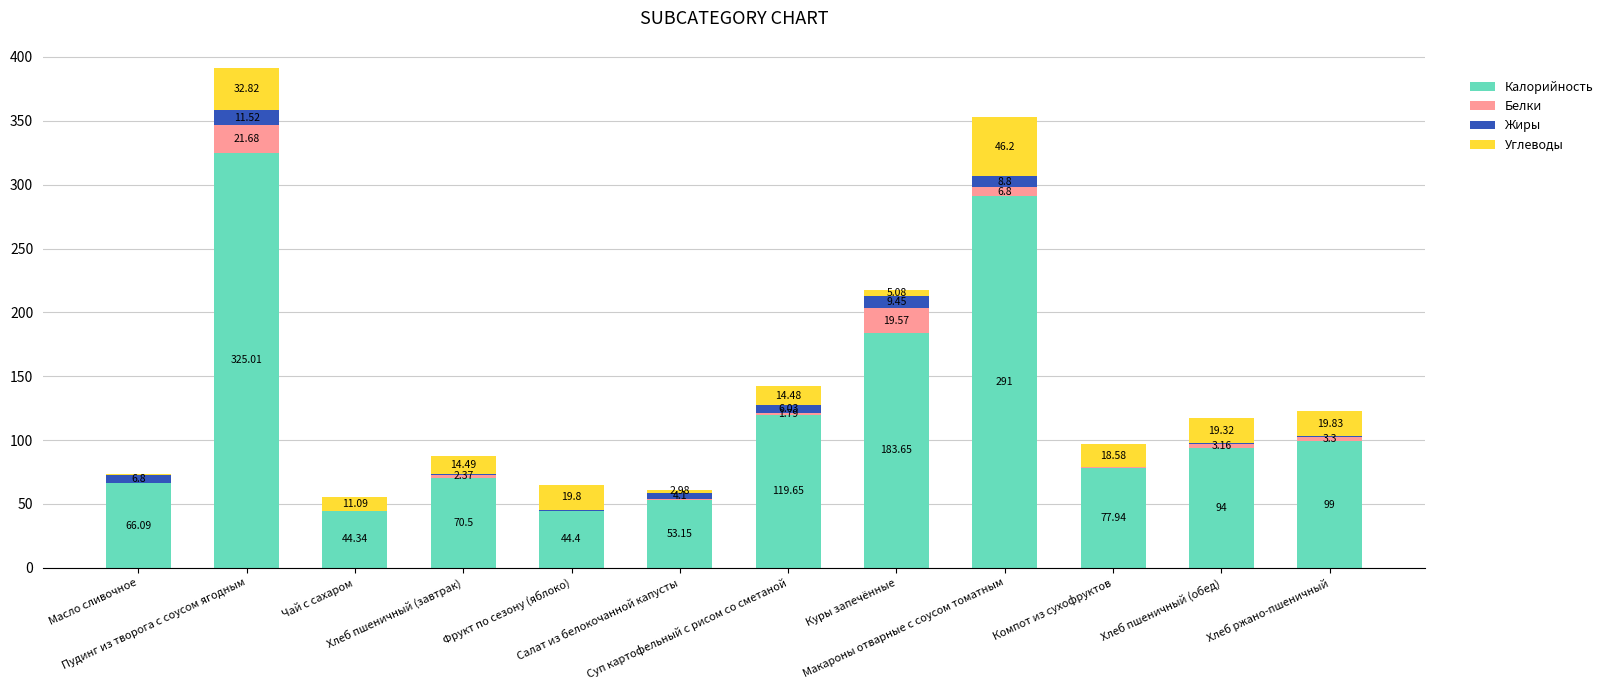

True or false: Углеводы has a value of 31.2 at Хлеб ржано-пшеничный.

False